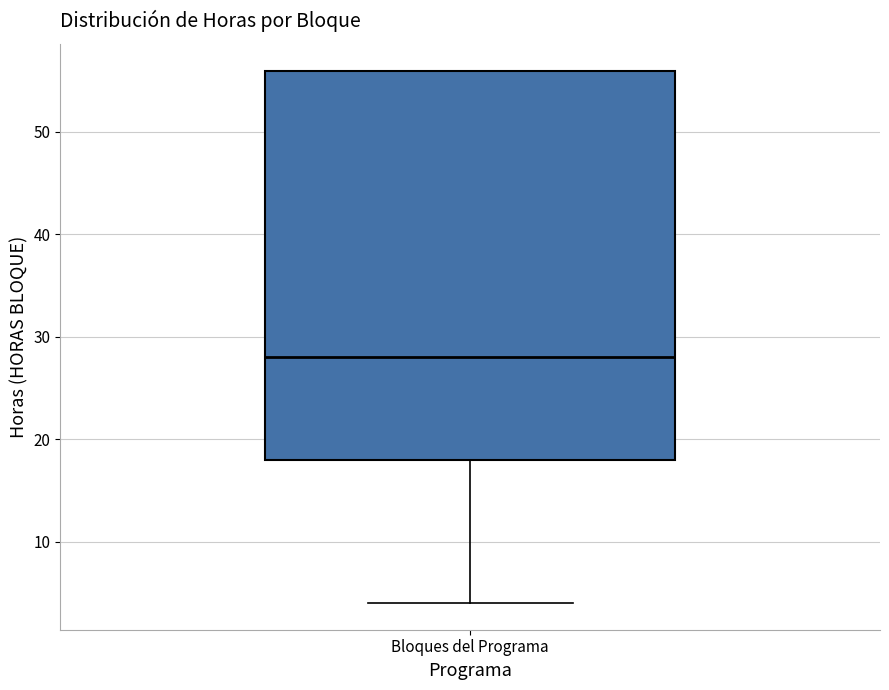

Transcribe this box plot: give where the median line is, the range the box spans, and where the two whiskers end, as read against the y-axis. The values are not printed on the chart, so give them approximately, as read against the axis.

median 28, box 18 to 56, whiskers 4 to 56